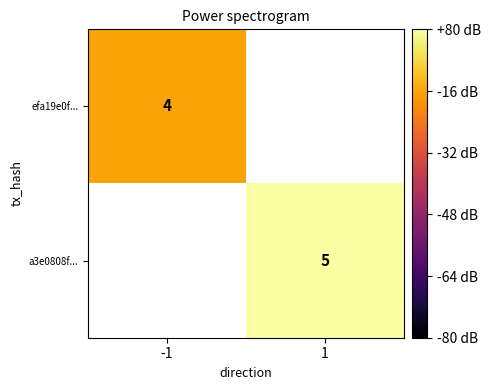

Which label corresponds to the largest value in the chart?

1